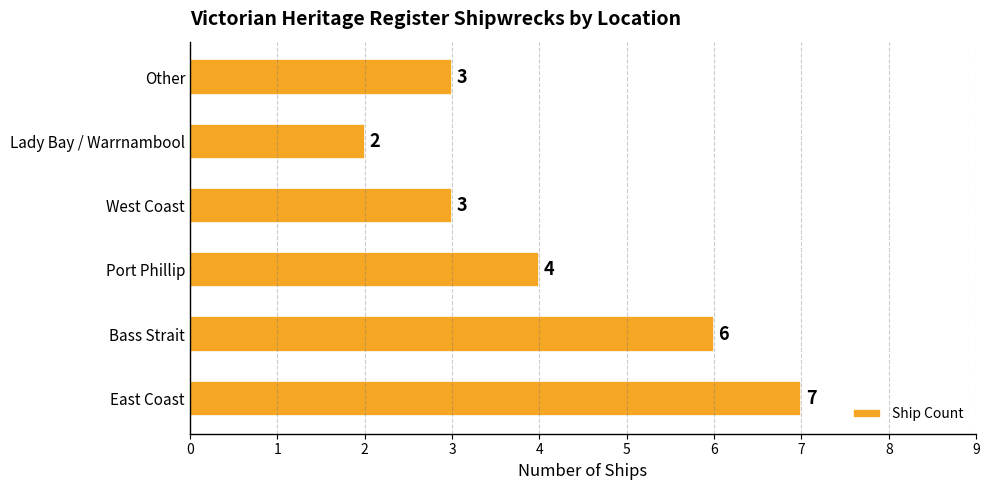

What is the sum of all values?

25